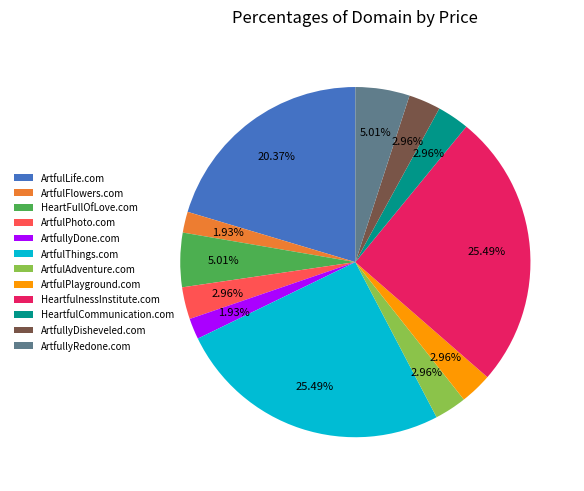

Is the sum of HeartFullOfLove.com and ArtfulLife.com greater than half?

No